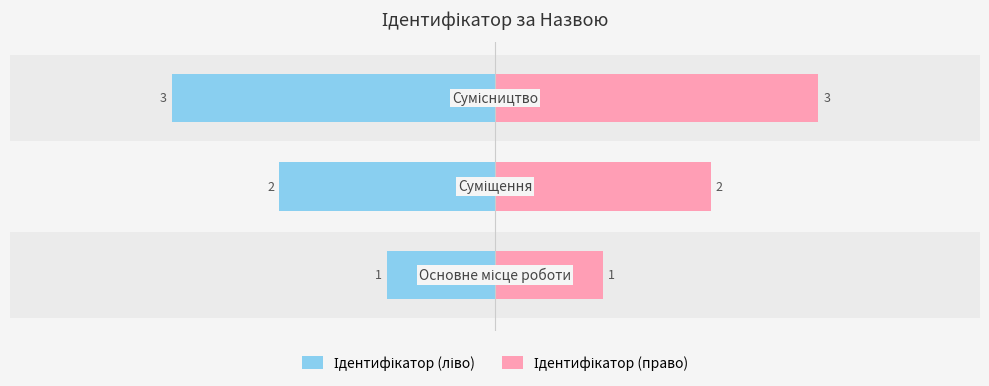

What is the sum of all Ідентифікатор (право) values?

6